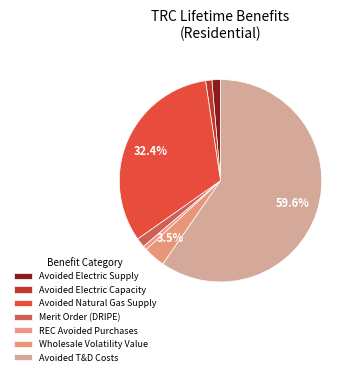

What is the largest slice in the pie chart?

Avoided T&D Costs